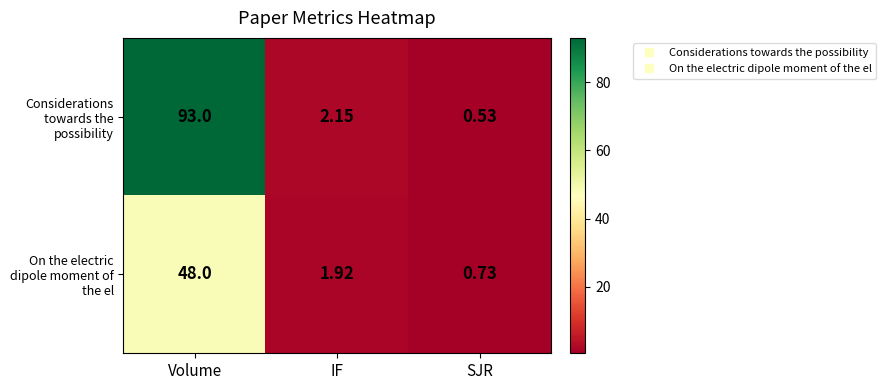

Which series changed the most between Volume and IF?

Considerations towards the possibility